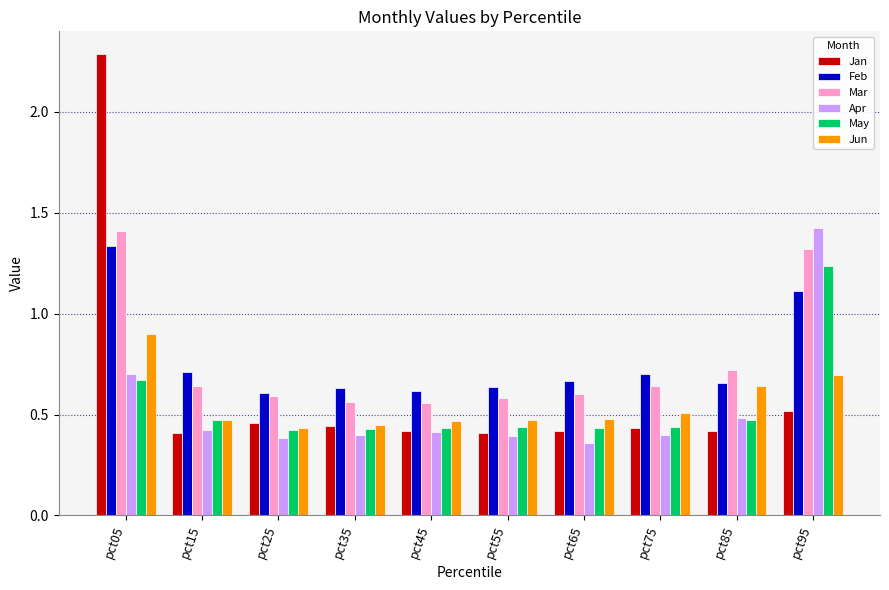

The Jan series shows 1.2 at pct05. True or false?

False